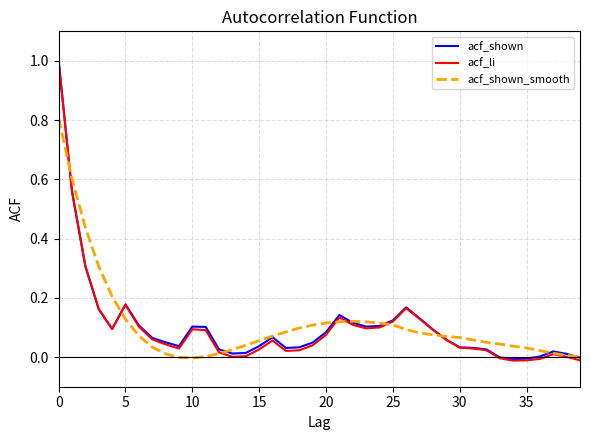

Which series has the largest range (max minus min)?

acf_li